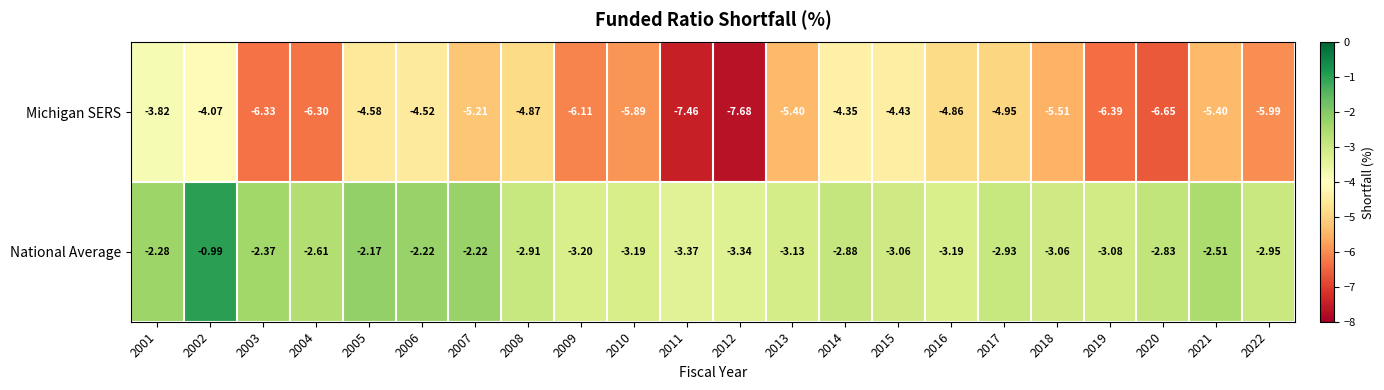

Rank the series at 2014 from lowest to highest value.

Michigan SERS, National Average